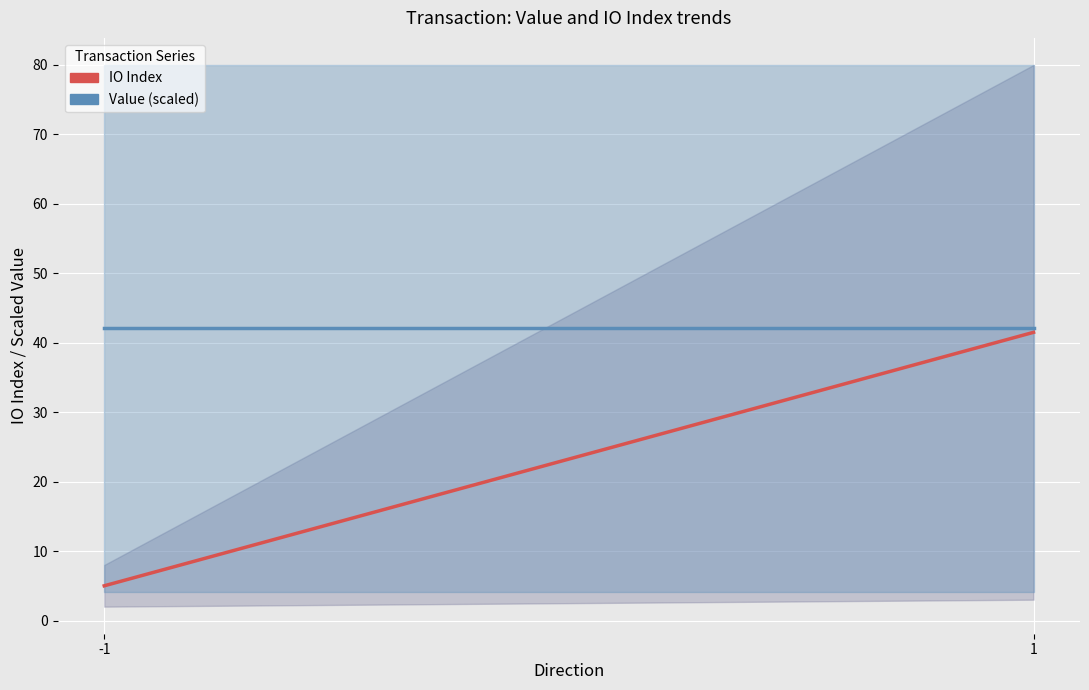

The value of IO Index (mean per direction) at -1 is 8.5. True or false?

False